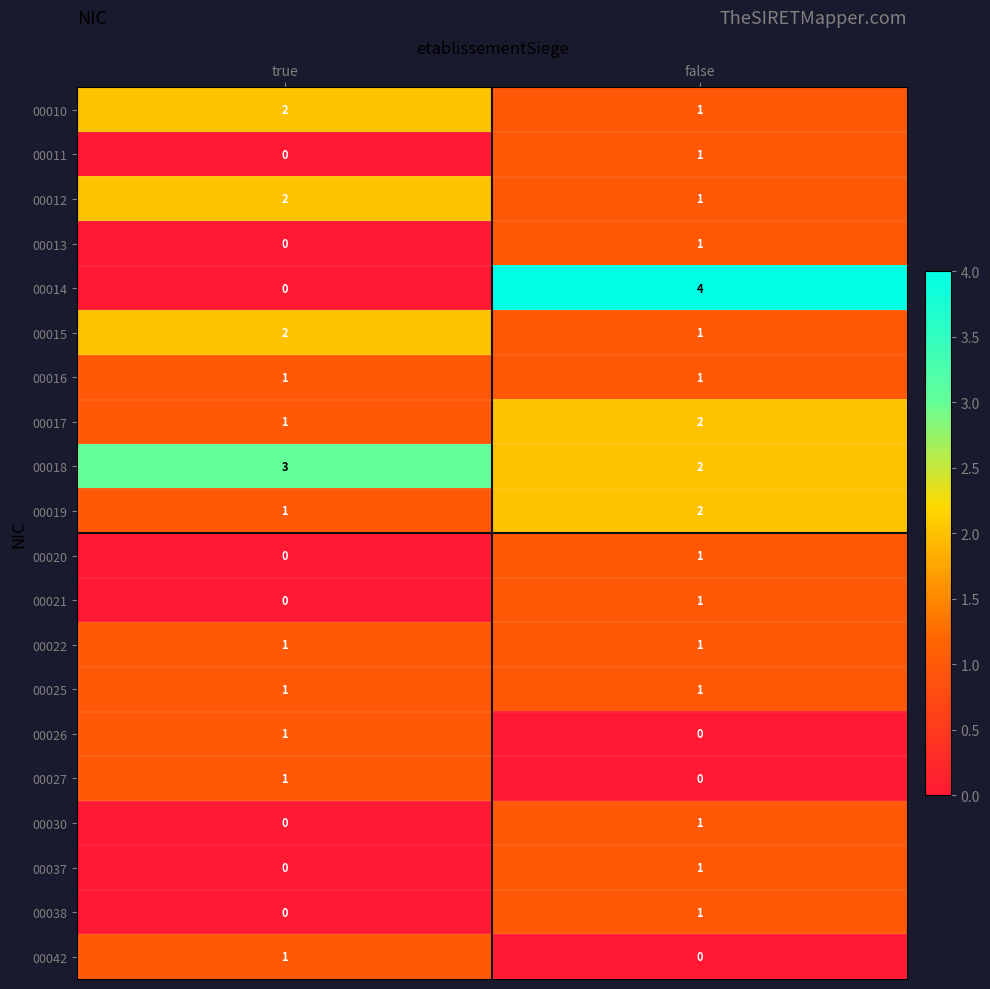

List the labels in order of 00038 value, smallest first.

true, false